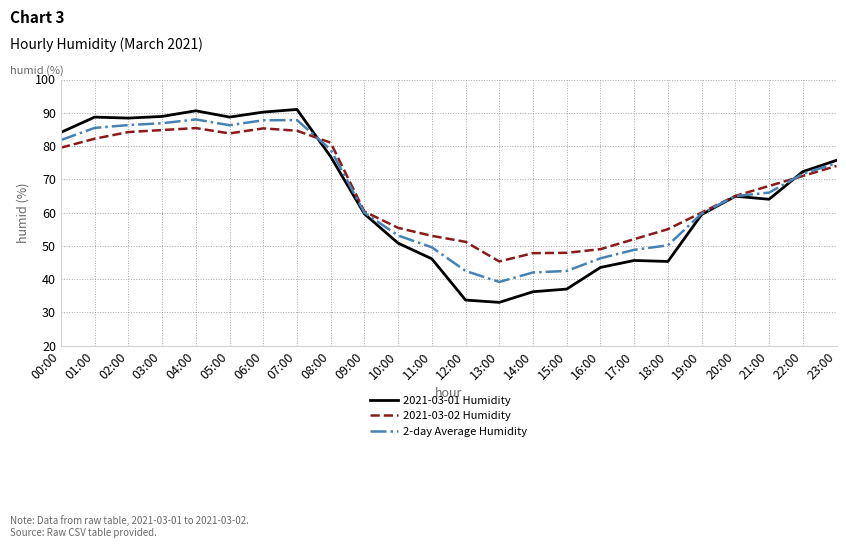

What is the total value across all series at 00:00?

245.4